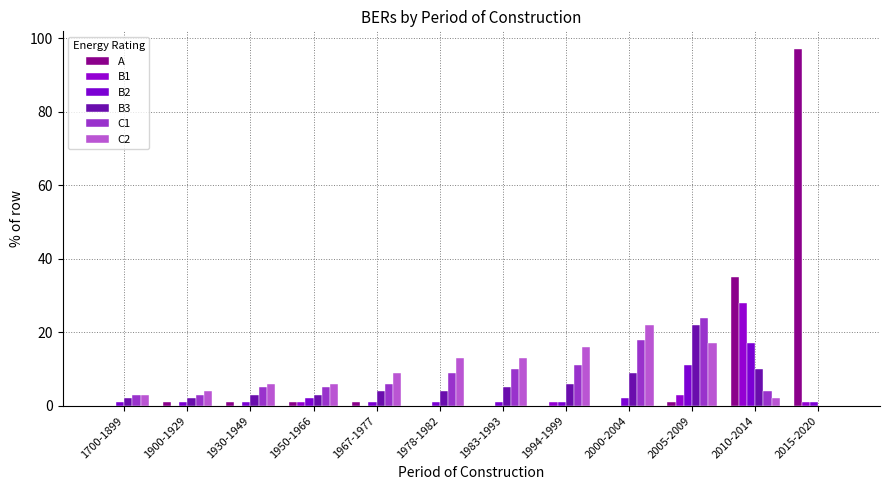

Reading left to right, what are all the values shown in this chart?

A: 0	1	1	1	1	0	0	0	0	1	35	97
B1: 0	0	0	1	0	0	0	1	0	3	28	1
B2: 1	1	1	2	1	1	1	1	2	11	17	1
B3: 2	2	3	3	4	4	5	6	9	22	10	0
C1: 3	3	5	5	6	9	10	11	18	24	4	0
C2: 3	4	6	6	9	13	13	16	22	17	2	0